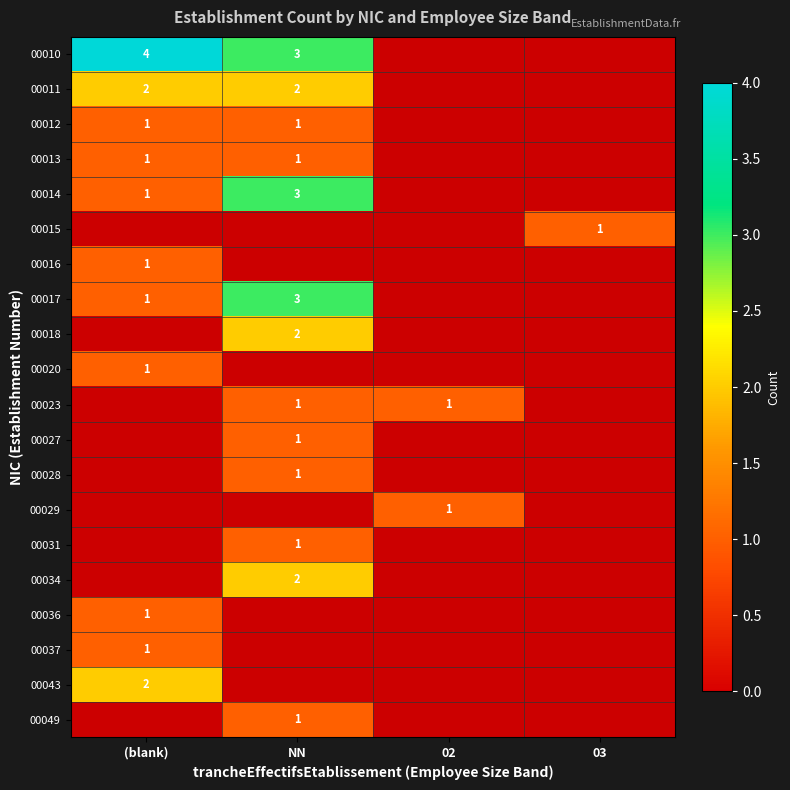

How many positive values does the 00011 series have?

2